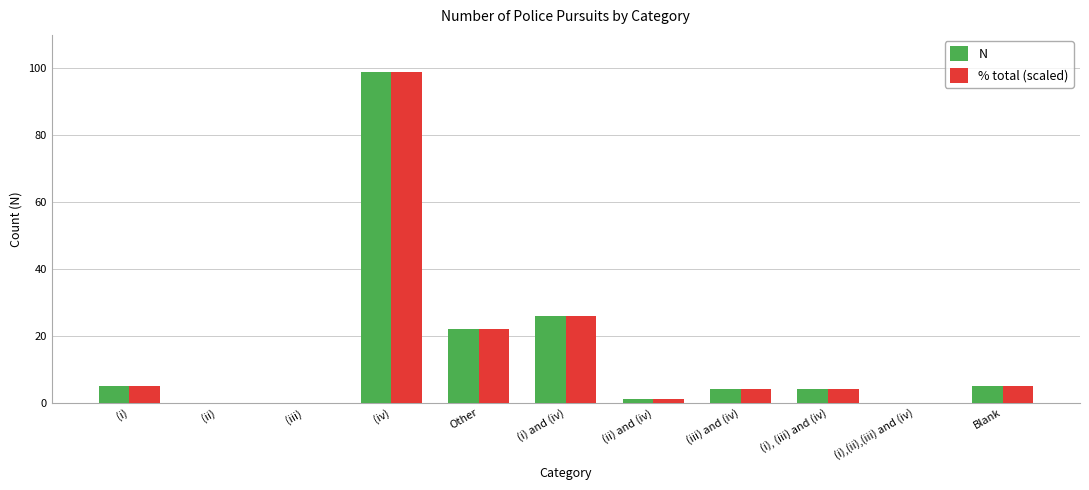

The value of % total (scaled) at (ii) is -39.5. True or false?

False